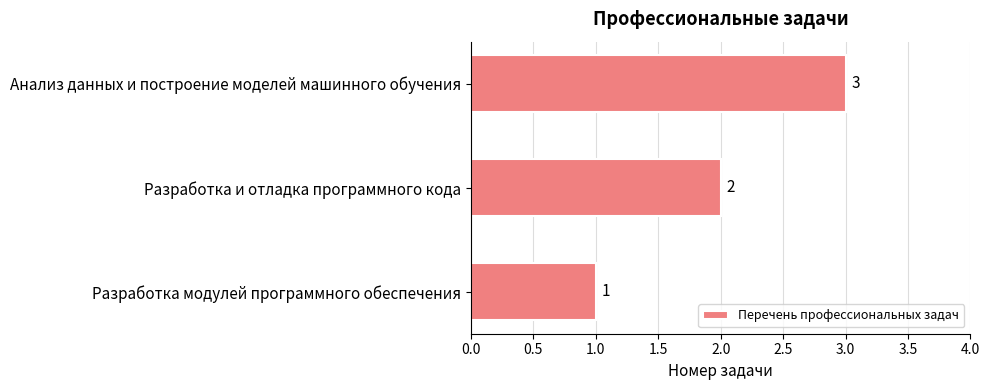

Rank the categories by value from lowest to highest.

Разработка модулей программного обеспечения, Разработка и отладка программного кода, Анализ данных и построение моделей машинного обучения